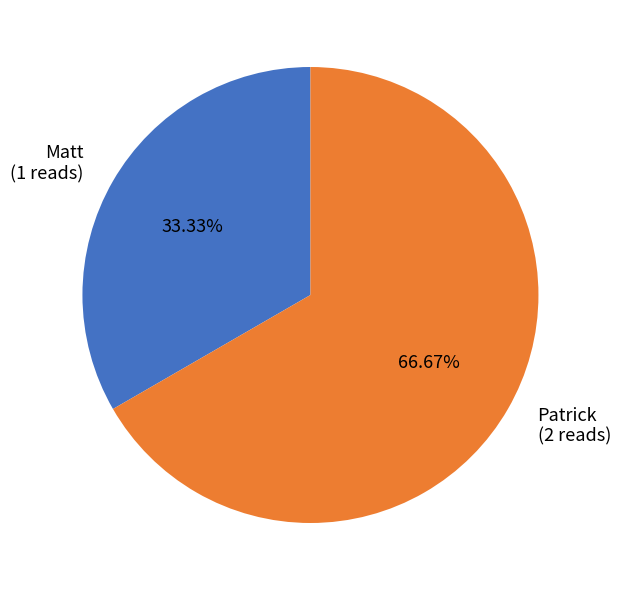

Which slice is the smallest?

Matt